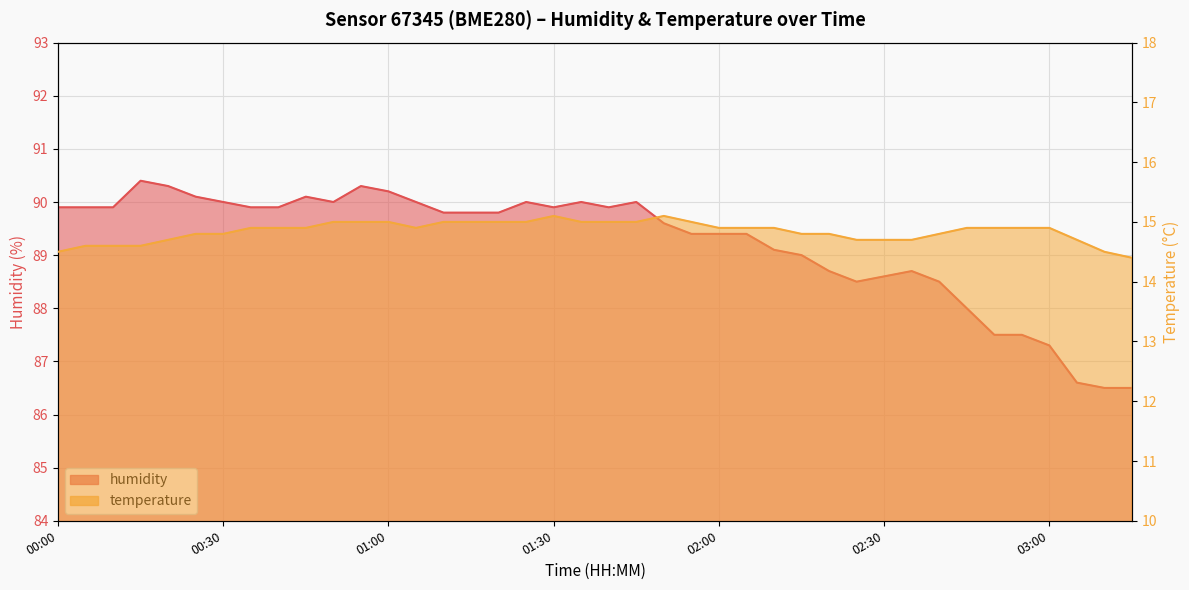

Reading left to right, list all the values displayed in this chart.

humidity: 89.9	89.9	89.9	90.4	90.3	90.1	90.0	89.9	89.9	90.1	90.0	90.3	90.2	90.0	89.8	89.8	89.8	90.0	89.9	90.0	89.9	90.0	89.6	89.4	89.4	89.4	89.1	89.0	88.7	88.5	88.6	88.7	88.5	88.0	87.5	87.5	87.3	86.6	86.5	86.5
temperature: 14.5	14.6	14.6	14.6	14.7	14.8	14.8	14.9	14.9	14.9	15.0	15.0	15.0	14.9	15.0	15.0	15.0	15.0	15.1	15.0	15.0	15.0	15.1	15.0	14.9	14.9	14.9	14.8	14.8	14.7	14.7	14.7	14.8	14.9	14.9	14.9	14.9	14.7	14.5	14.4